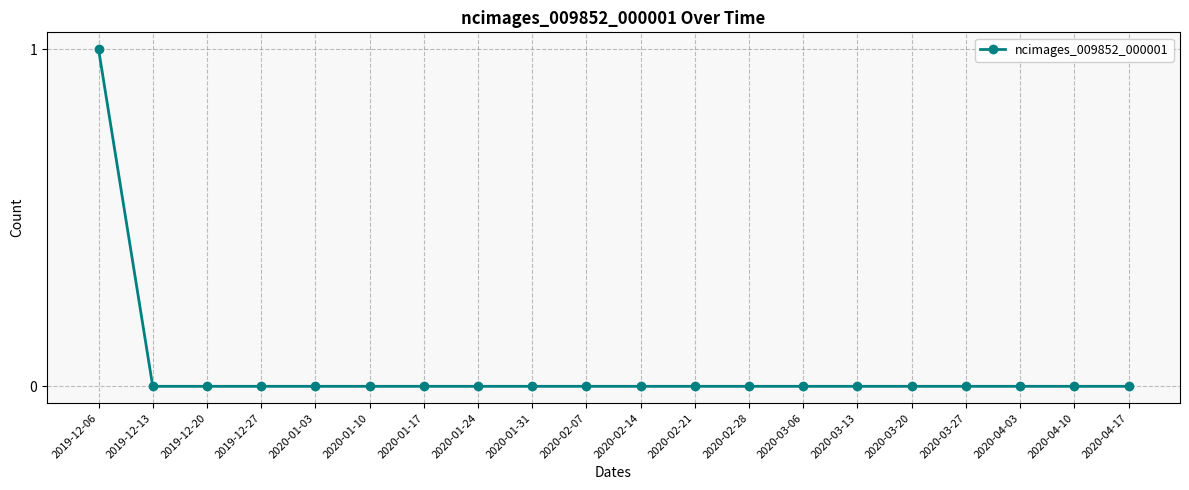

Count the number of data series in this chart.

1